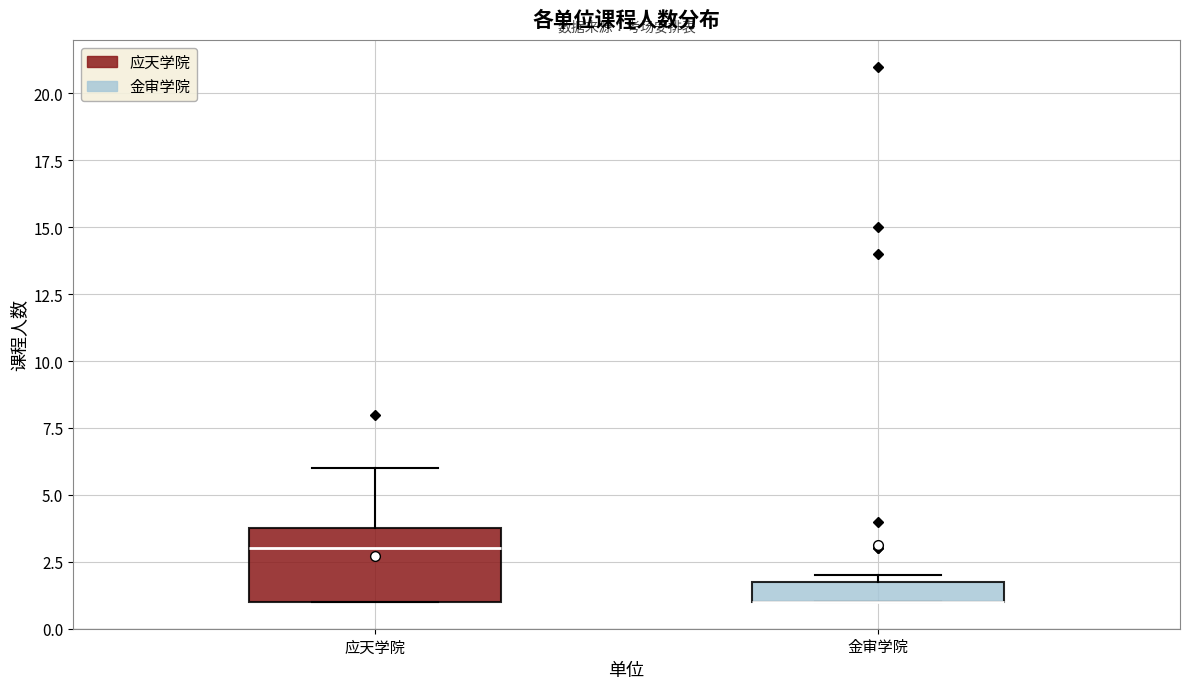

Comparing the boxes themselves (not the whiskers), which one is the tallest?

应天学院